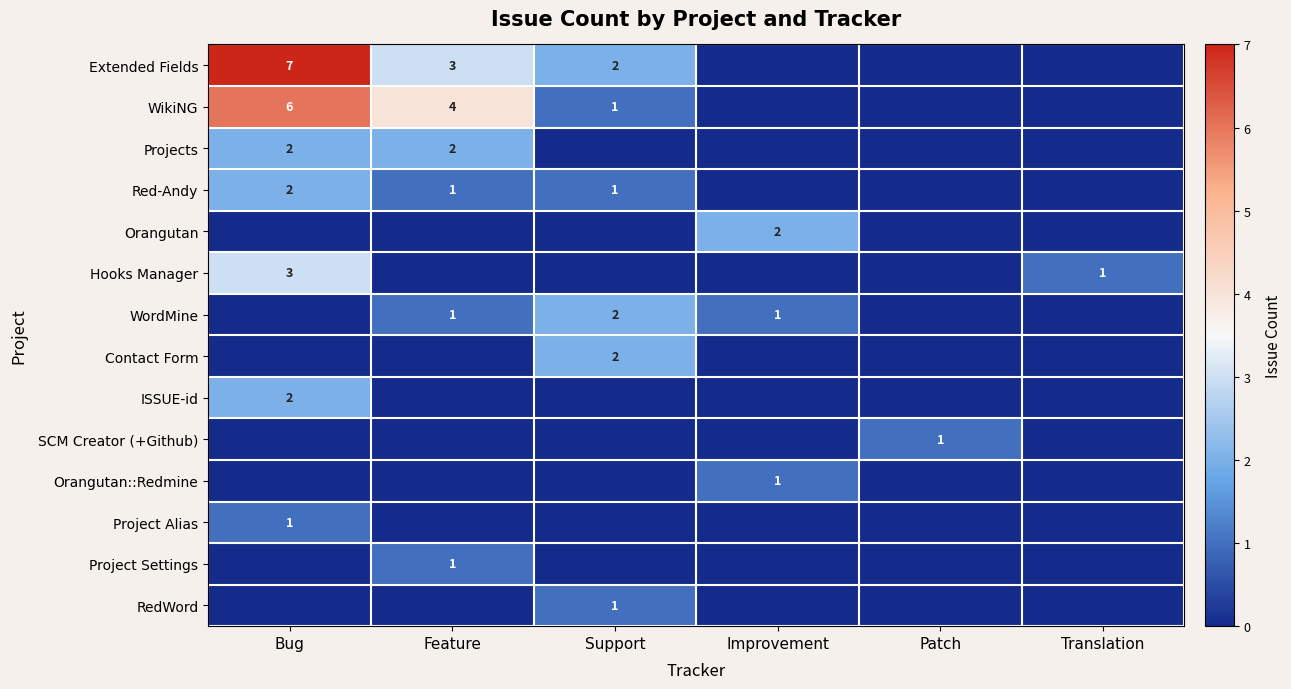

The value of Orangutan::Redmine at Improvement is 1. True or false?

True